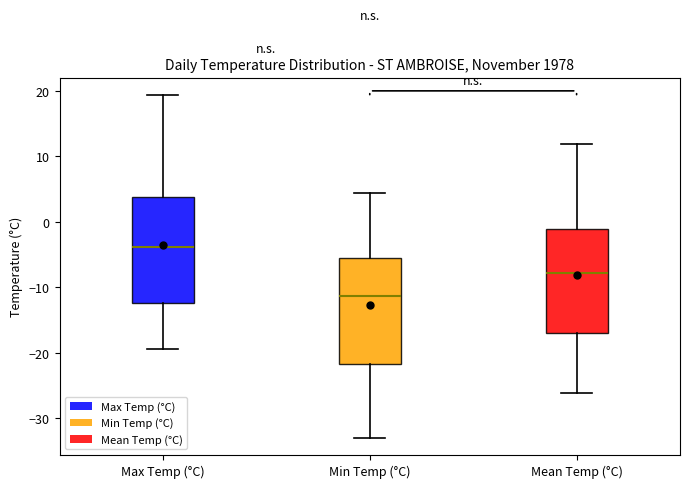

Where does the median line of the box for Mean Temp (°C) sit on the y-axis? The values are not printed on the chart, so give them approximately, as read against the axis.

-8